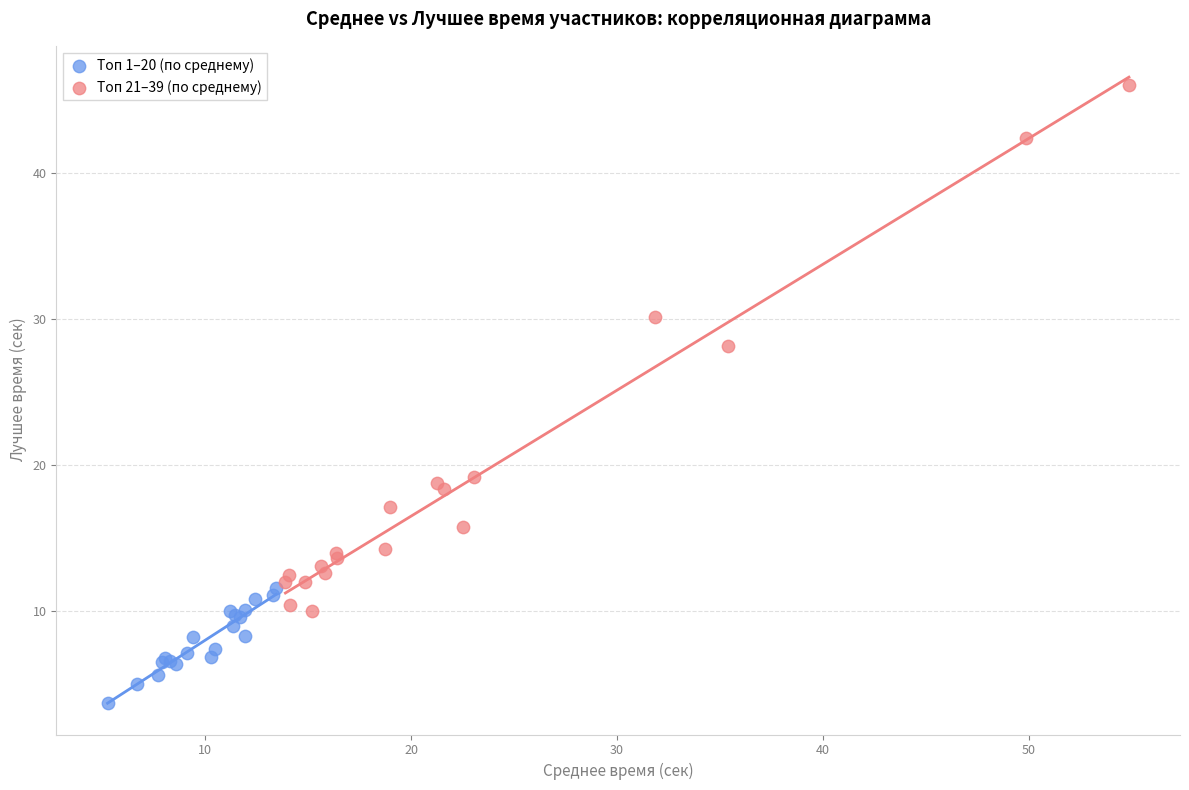

Which series reaches the maximum Y coordinate?

Топ 21–39 (по среднему)